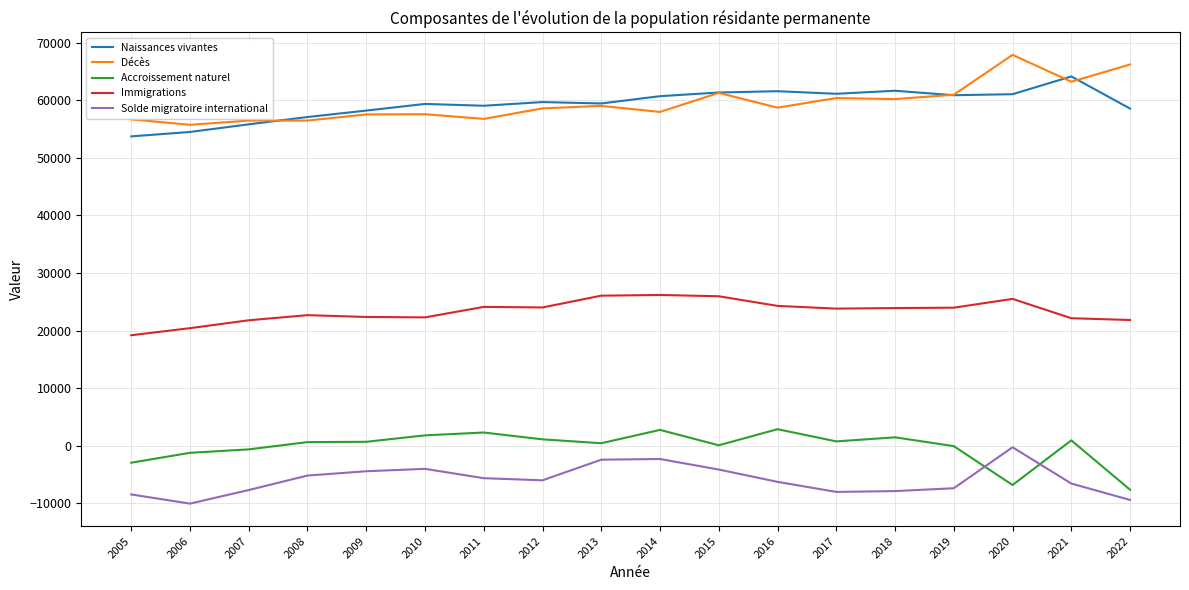

True or false: Décès and Immigrations intersect in this chart.

False